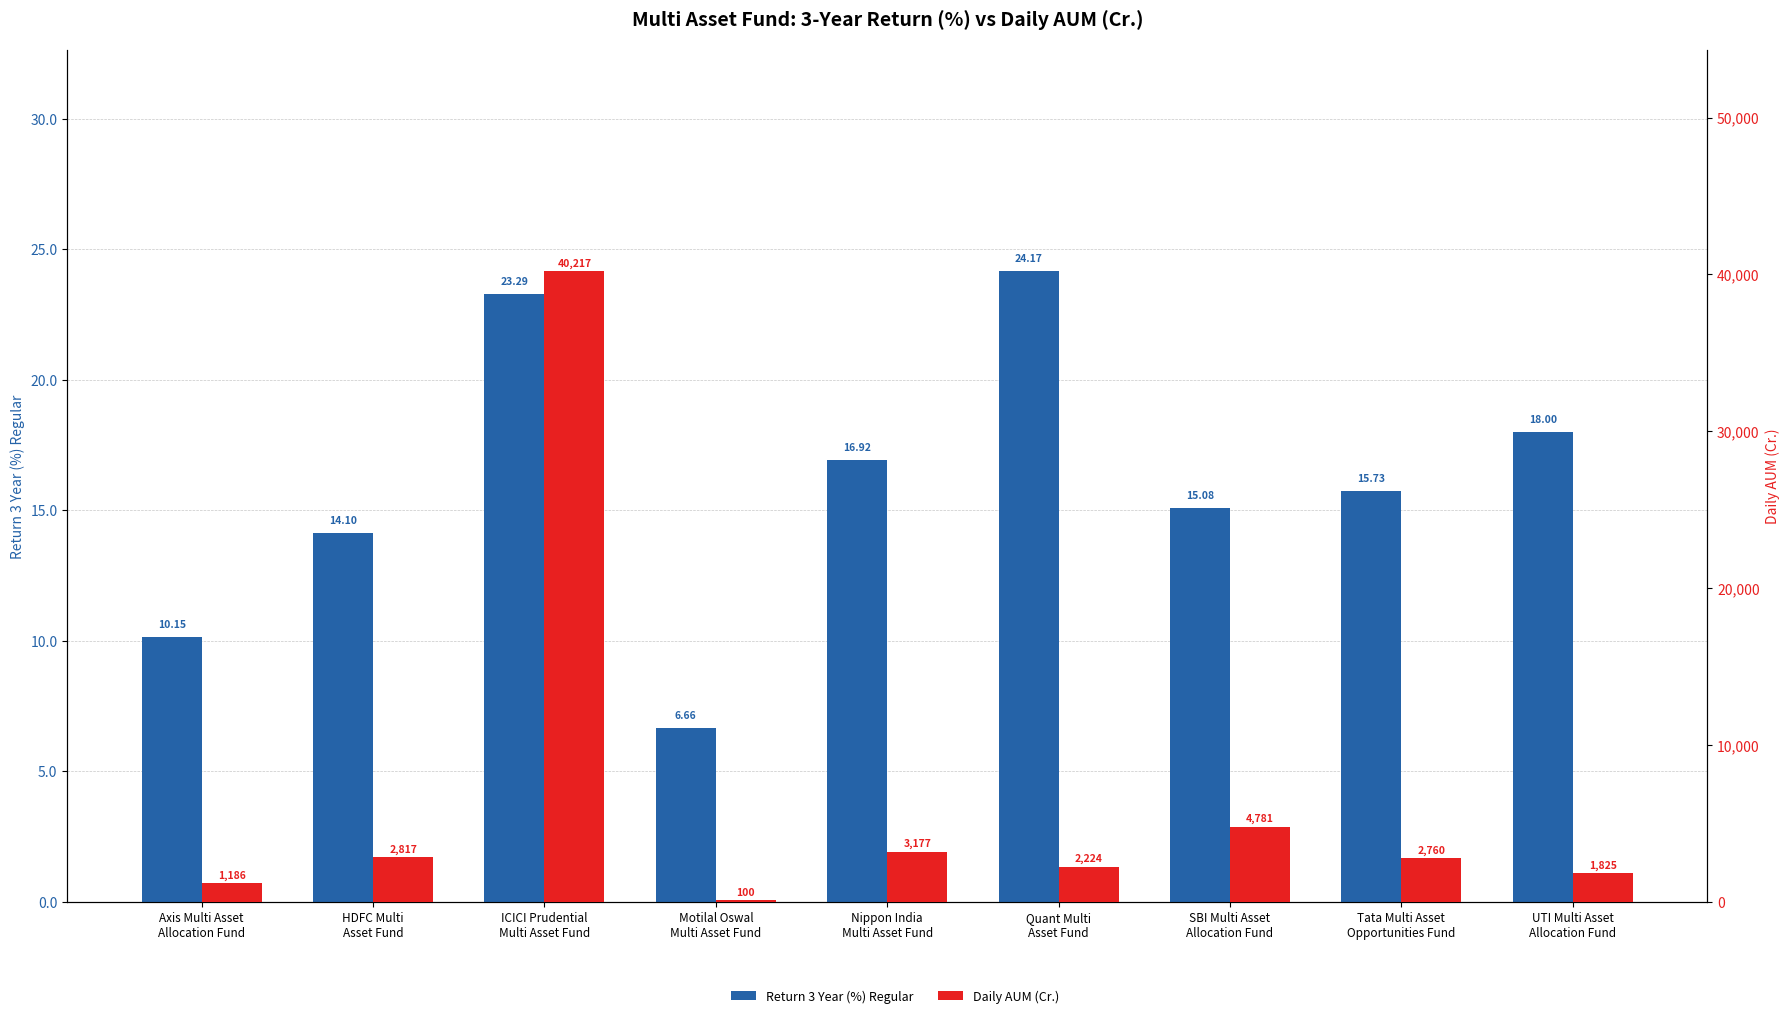

Reading left to right, what are all the values shown in this chart?

Return 3 Year (%) Regular: 10.2	14.1	23.3	6.7	16.9	24.2	15.1	15.7	18.0
Daily AUM (Cr.): 1185.9	2816.9	40216.9	99.7	3177.1	2223.7	4781.1	2760.3	1825.0